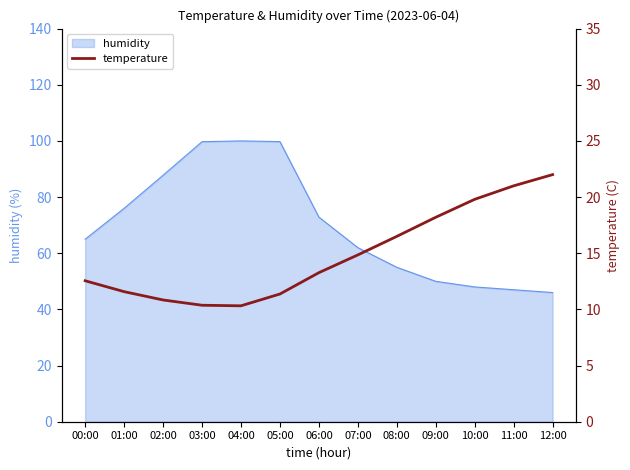

Does the chart have visible grid lines?

No